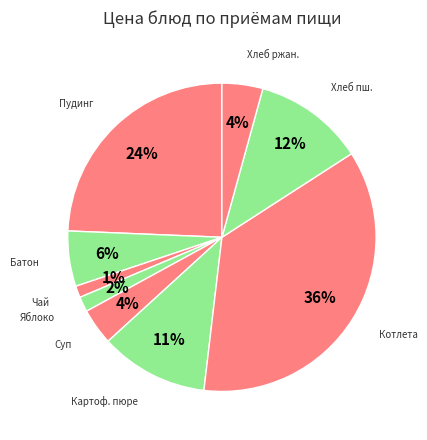

How many segments does this pie chart have?

9